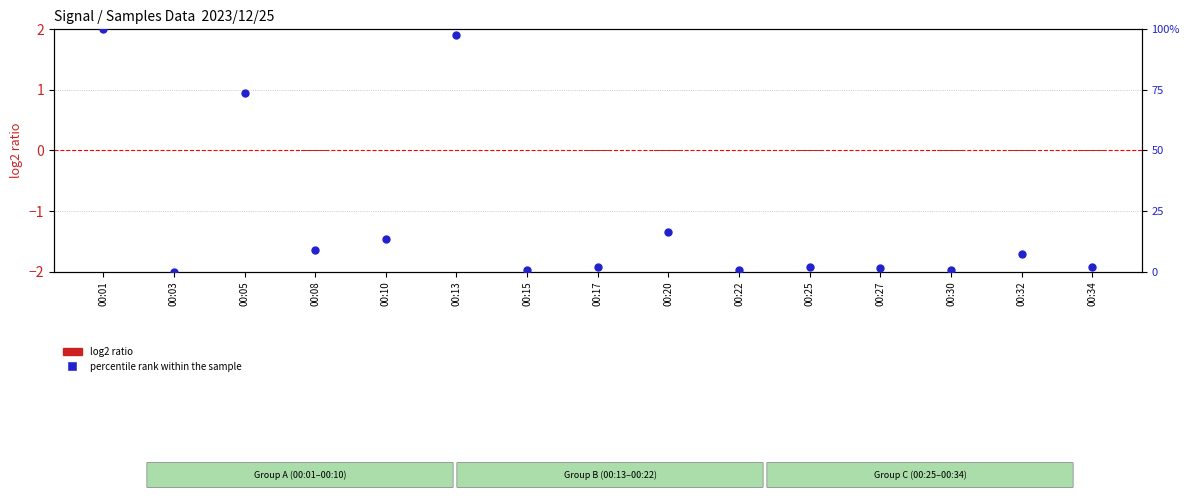

What is the change in value from 00:10 to 00:17?

-11.5